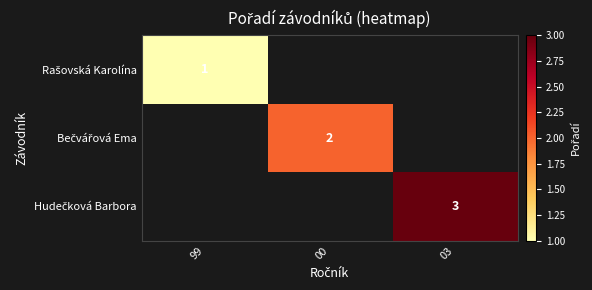

Count the number of categories in the chart.

3